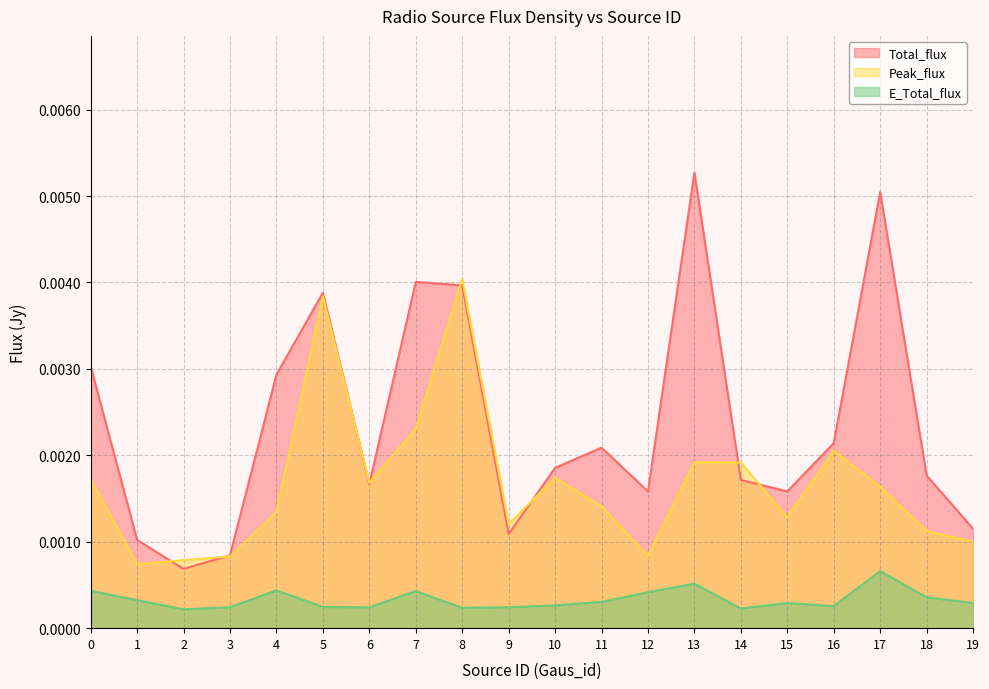

Which label corresponds to the largest value in the chart?

13